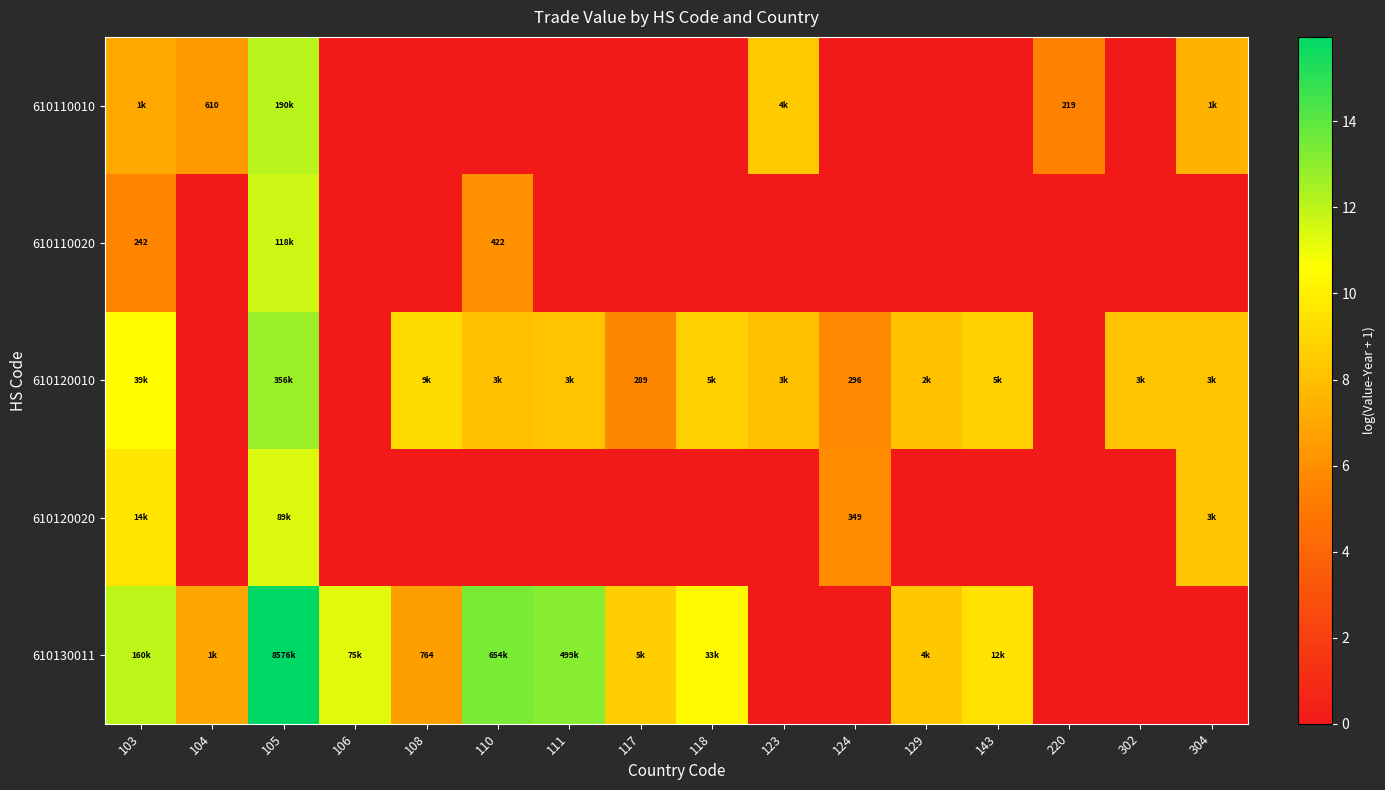

How many values in the 610130011 series are below 8?

7